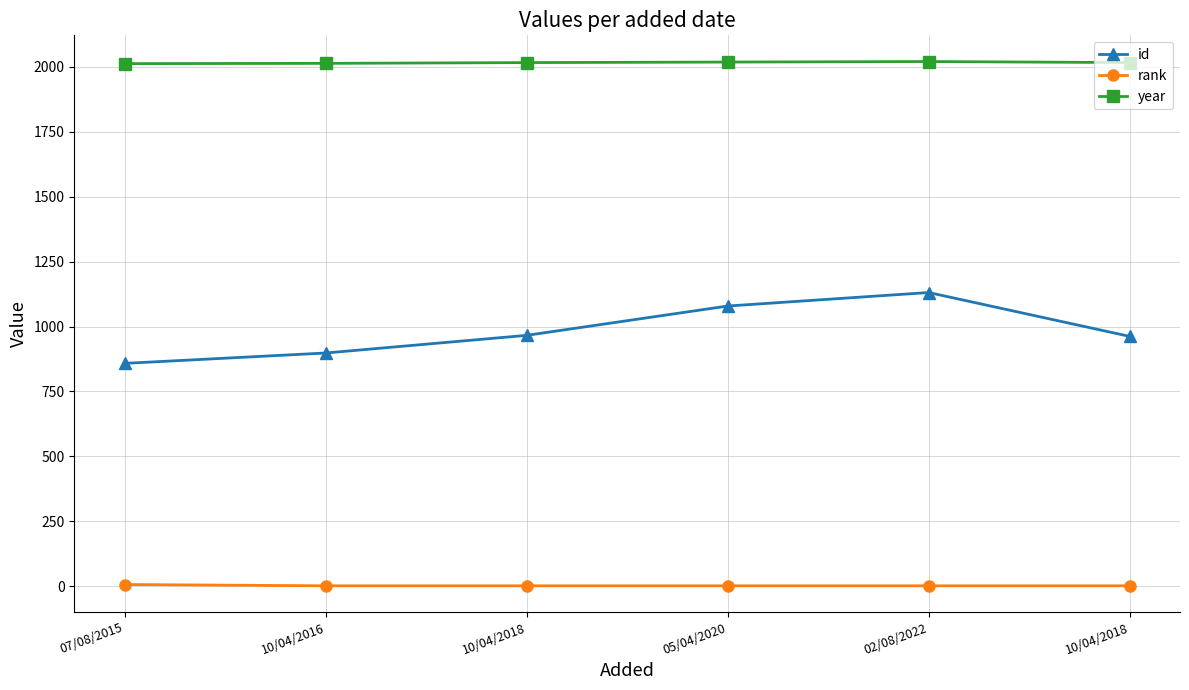

Does the chart have visible grid lines?

Yes